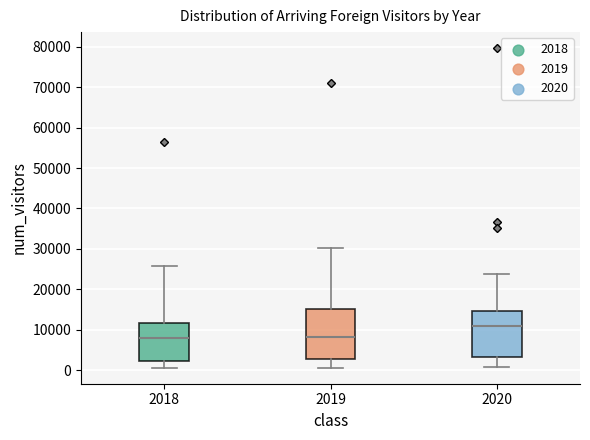

Reading left to right, read every box against the y-axis: the position of its median line, the range the box covers, and the ends of its whiskers. The values are not printed on the chart, so give them approximately, as read against the axis.

2018: median 8000, box 2000 to 12000, whiskers 1000 to 26000
2019: median 8000, box 3000 to 15000, whiskers 1000 to 30000
2020: median 11000, box 3000 to 15000, whiskers 1000 to 24000